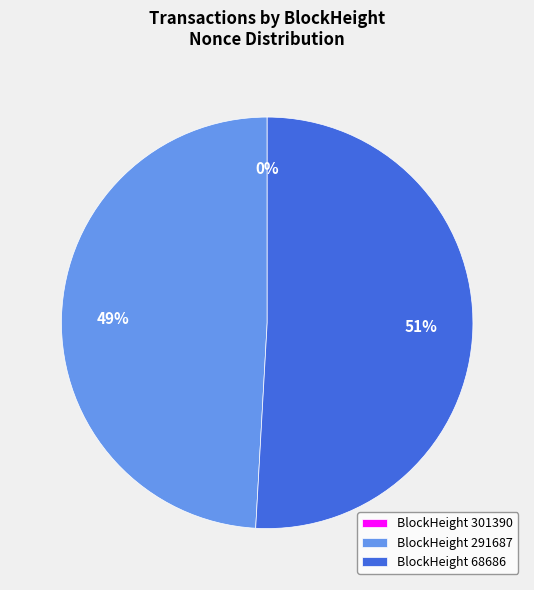

What is the ratio of the value at BlockHeight 68686 to the value at BlockHeight 291687?

1.0